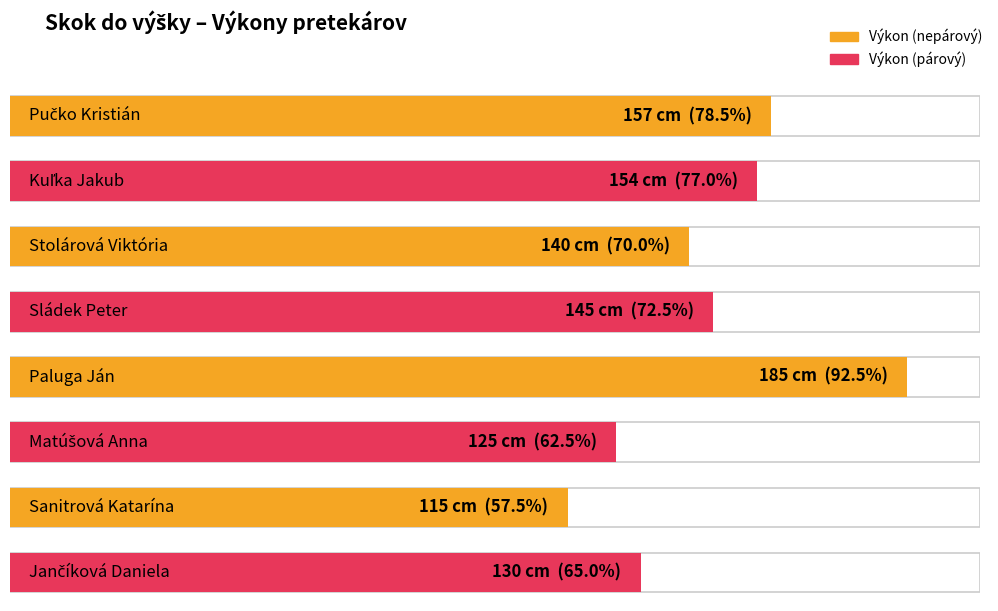

Reading right to left, extract all data points from this chart.

130	115	125	185	145	140	154	157